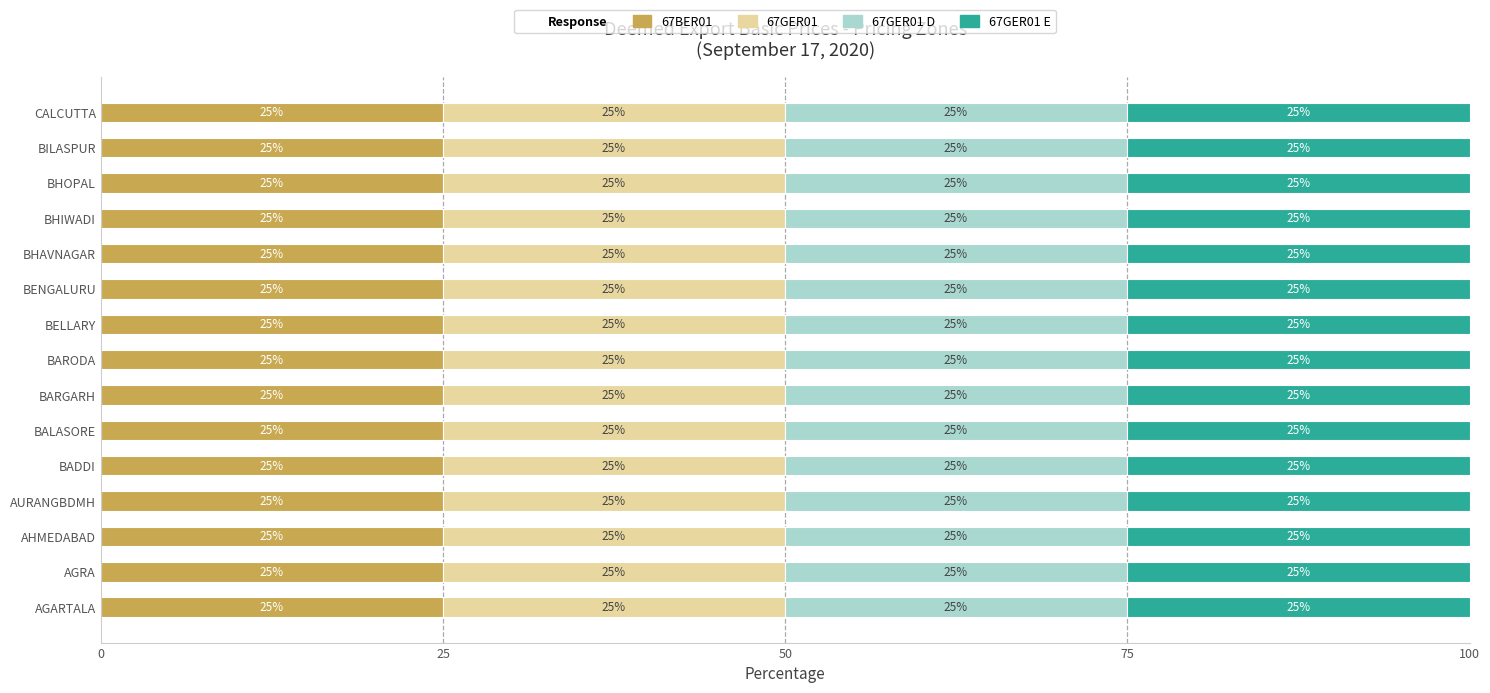

What is the total value across all series at AURANGBDMH?

100.0